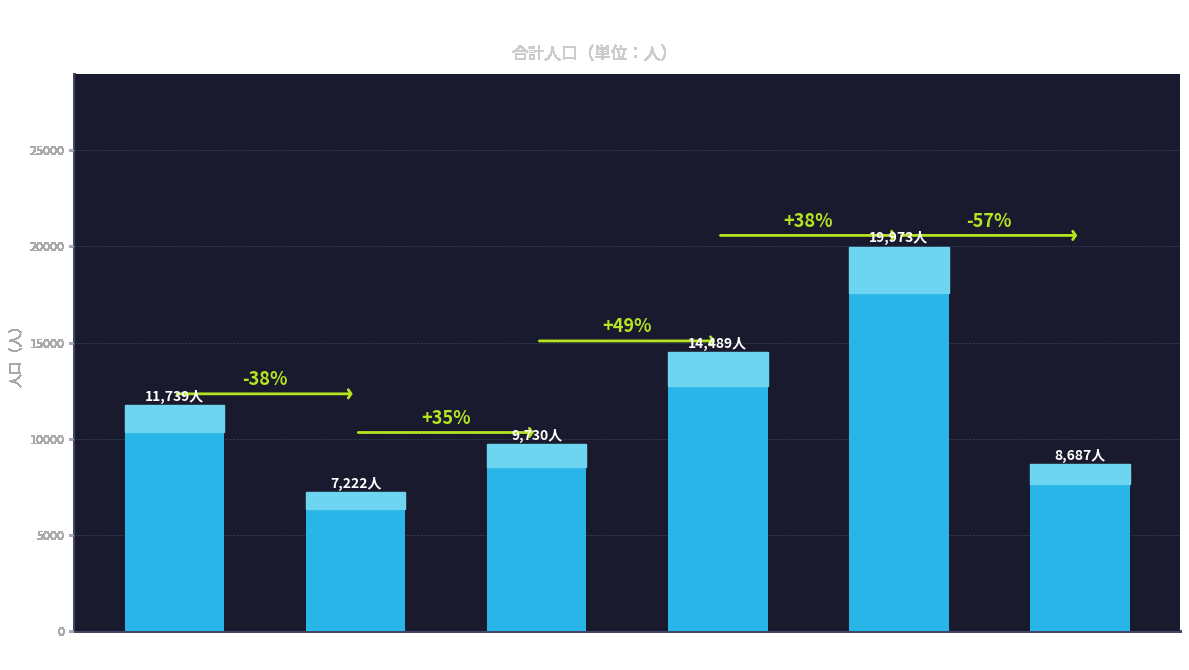

How many bars are there in total?

6